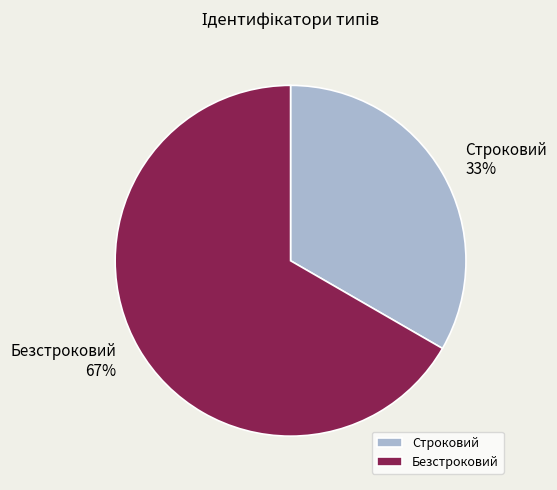

Count the number of slices in the pie.

2